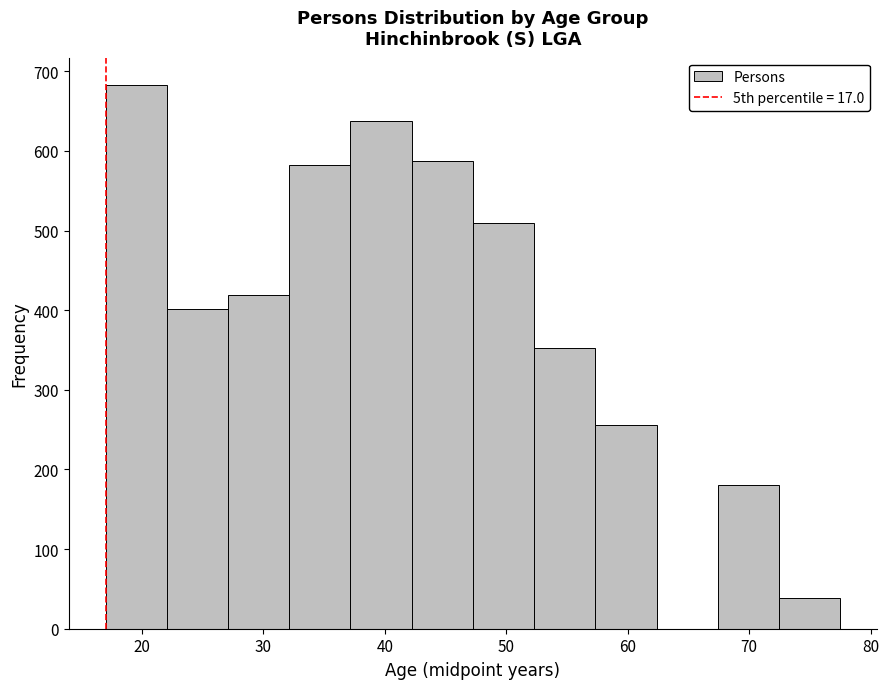

How tall is the bar that spans 42 to 47 on the x-axis? Neither the bar edges nor the heights are printed on the chart, so give them approximately, as read against the axes.

590